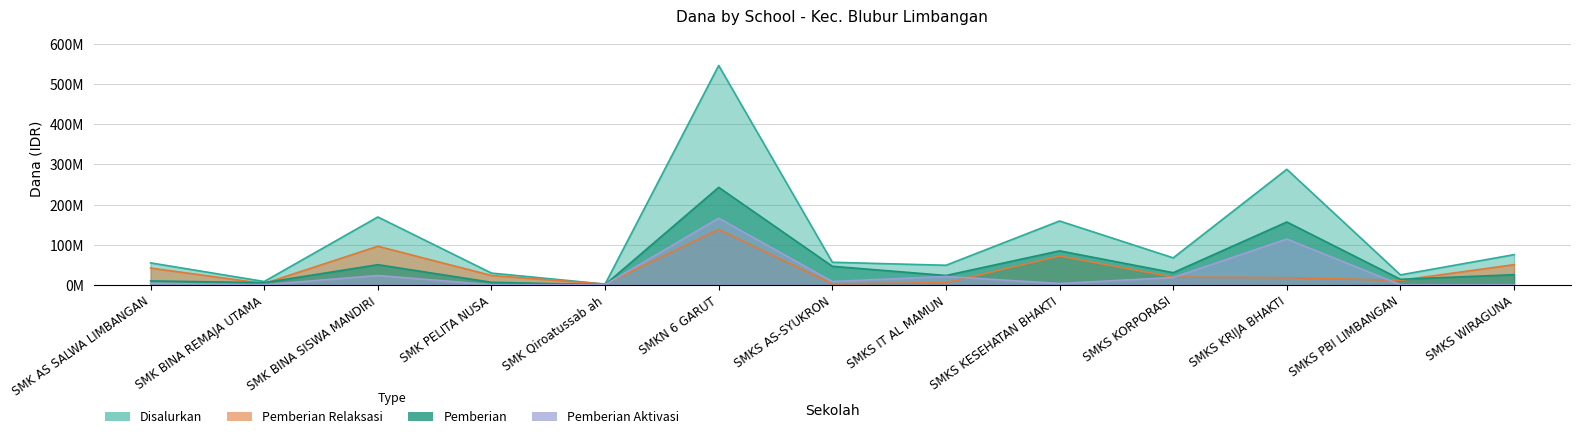

The Pemberian Relaksasi series shows 66772149 at SMKS WIRAGUNA. True or false?

False